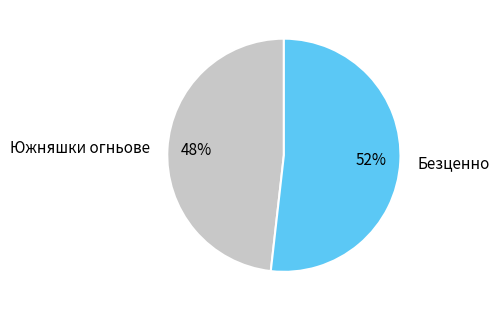

Rank the categories by value from highest to lowest.

Безценно, Южняшки огньове